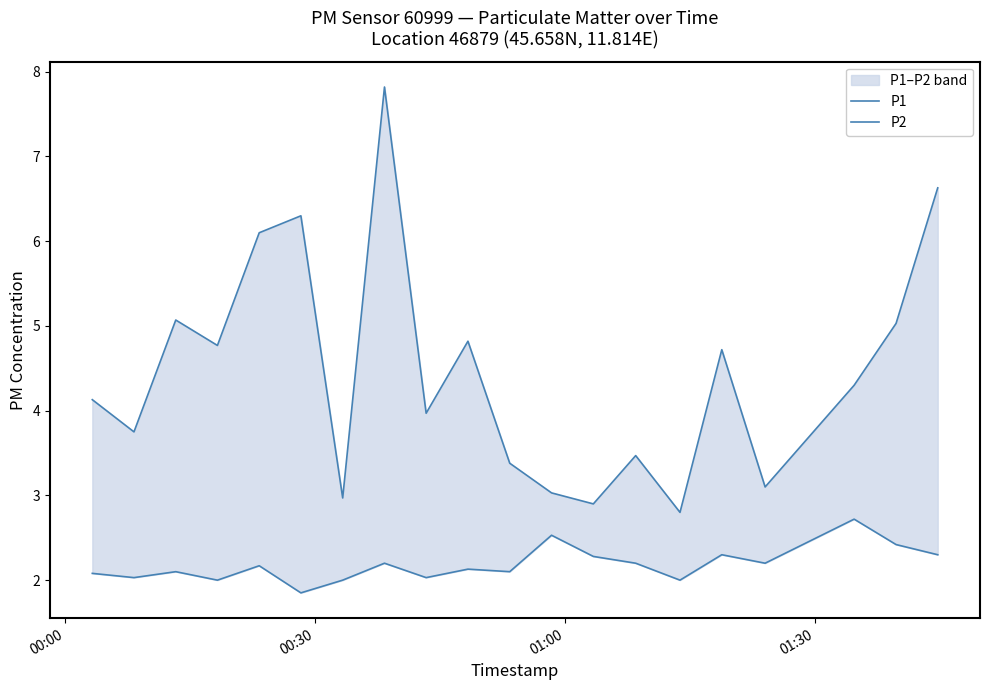

What is the maximum value shown in the chart?

7.8